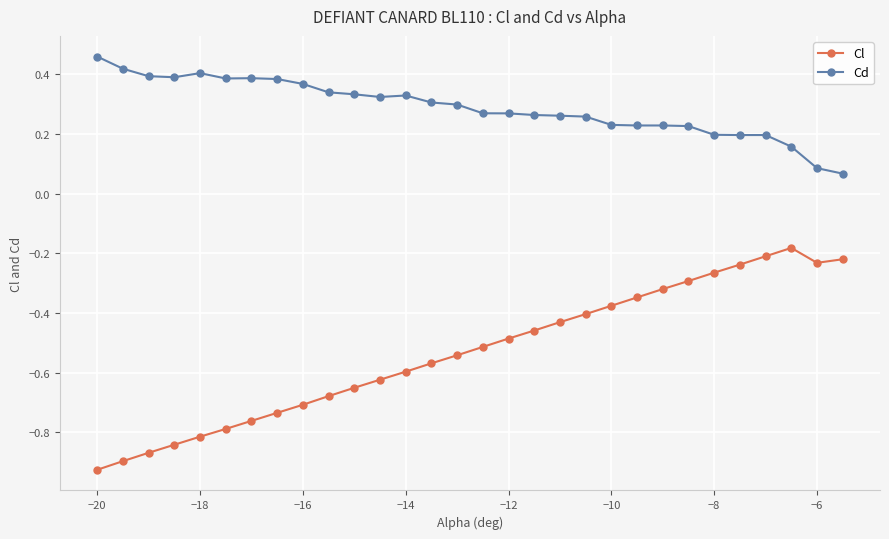

Which series has the widest spread of values?

Cl